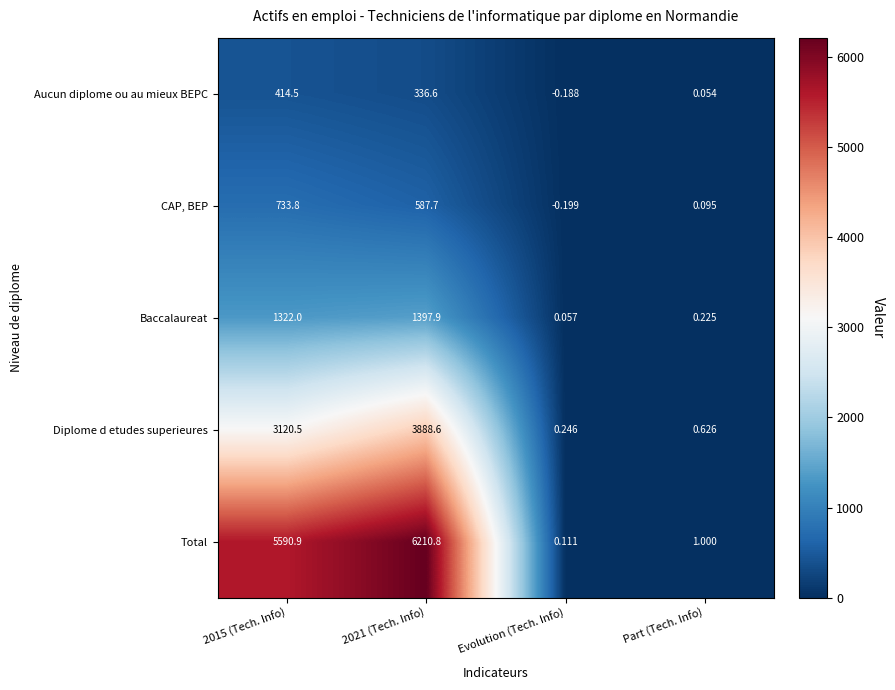

At 2021 (Tech. Info), list the series in order from largest to smallest.

Total, Diplome d etudes superieures, Baccalaureat, CAP, BEP, Aucun diplome ou au mieux BEPC